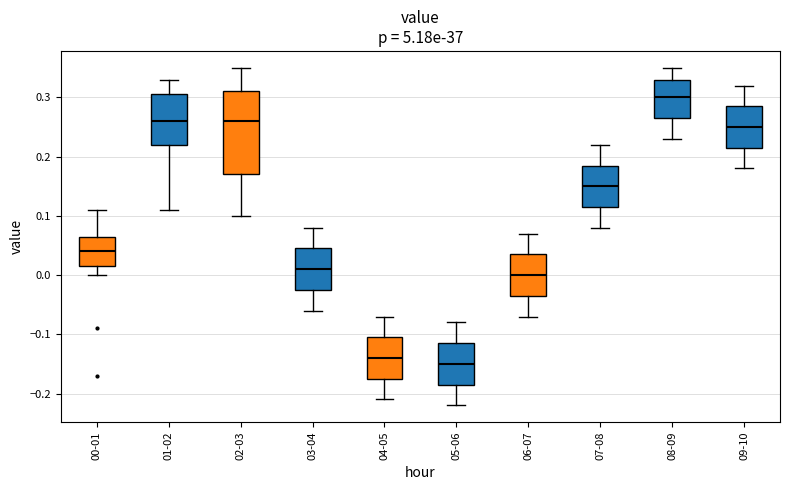

Reading left to right, read every box against the y-axis: the position of its median line, the range the box covers, and the ends of its whiskers. The values are not printed on the chart, so give them approximately, as read against the axis.

00-01: median 0.04, box 0.02 to 0.07, whiskers 0.00 to 0.11
01-02: median 0.26, box 0.22 to 0.31, whiskers 0.11 to 0.33
02-03: median 0.26, box 0.17 to 0.31, whiskers 0.10 to 0.35
03-04: median 0.01, box -0.02 to 0.05, whiskers -0.06 to 0.08
04-05: median -0.14, box -0.17 to -0.10, whiskers -0.21 to -0.07
05-06: median -0.15, box -0.18 to -0.11, whiskers -0.22 to -0.08
06-07: median 0.00, box -0.03 to 0.04, whiskers -0.07 to 0.07
07-08: median 0.15, box 0.12 to 0.19, whiskers 0.08 to 0.22
08-09: median 0.30, box 0.27 to 0.33, whiskers 0.23 to 0.35
09-10: median 0.25, box 0.22 to 0.29, whiskers 0.18 to 0.32